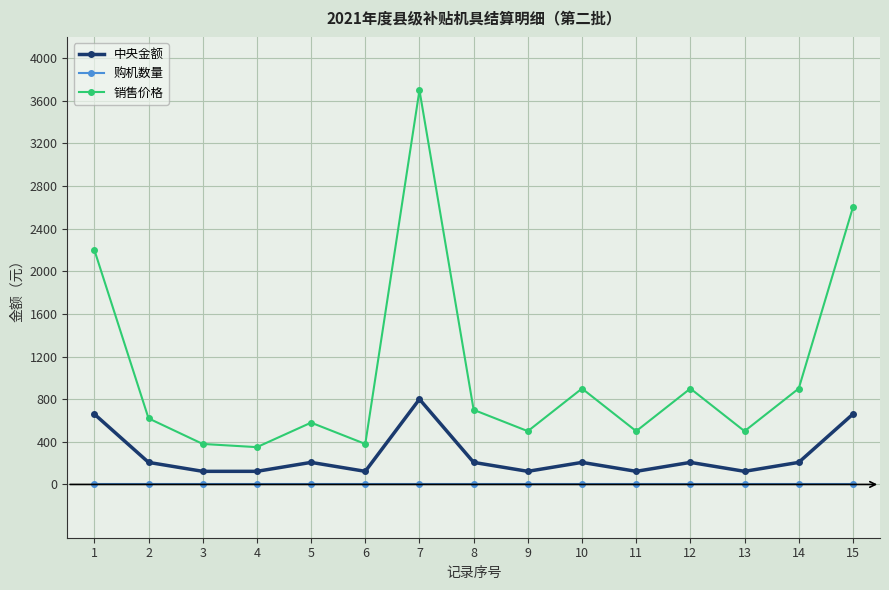

The 销售价格 series shows 620 at 2. True or false?

True